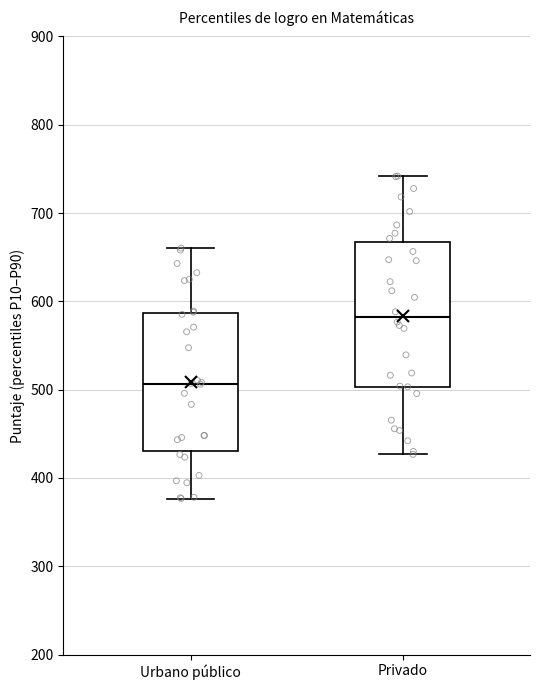

Reading left to right, read every box against the y-axis: the position of its median line, the range the box covers, and the ends of its whiskers. The values are not printed on the chart, so give them approximately, as read against the axis.

Urbano público: median 510, box 430 to 590, whiskers 380 to 660
Privado: median 580, box 500 to 670, whiskers 430 to 740